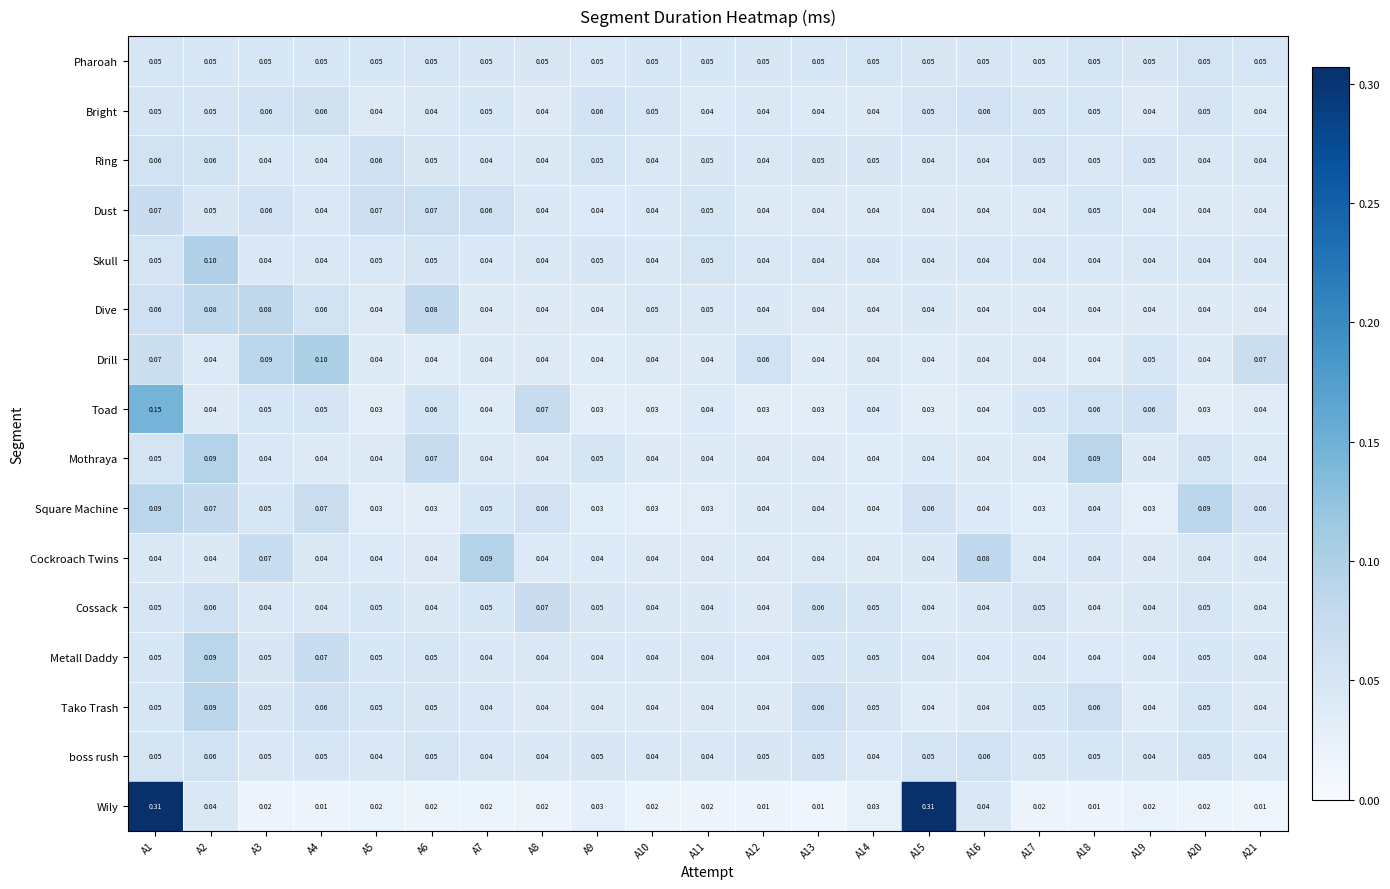

Which series changed the most between A17 and A20?

Square Machine